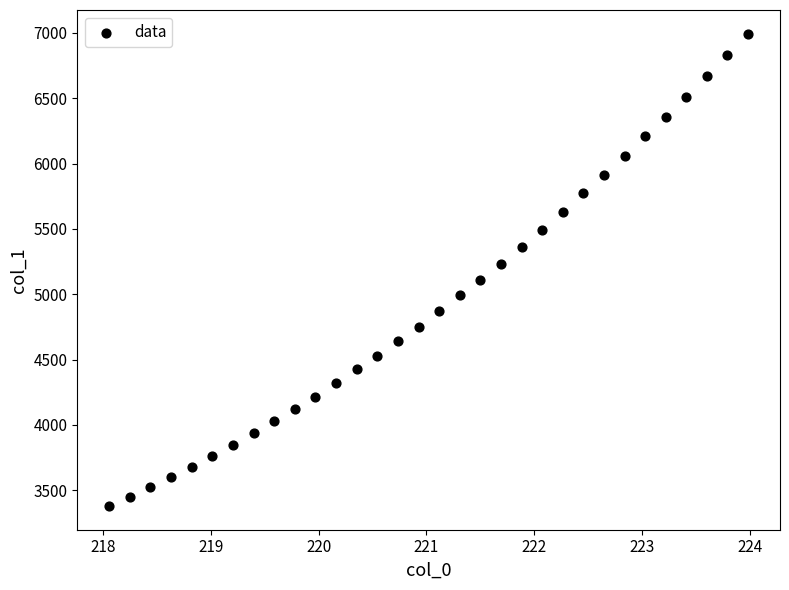

What is the range of Y values (max minus min)?

3616.7